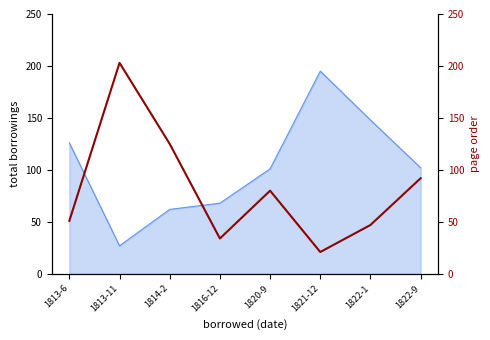

At which label does the data first exceed 80?

1813-11